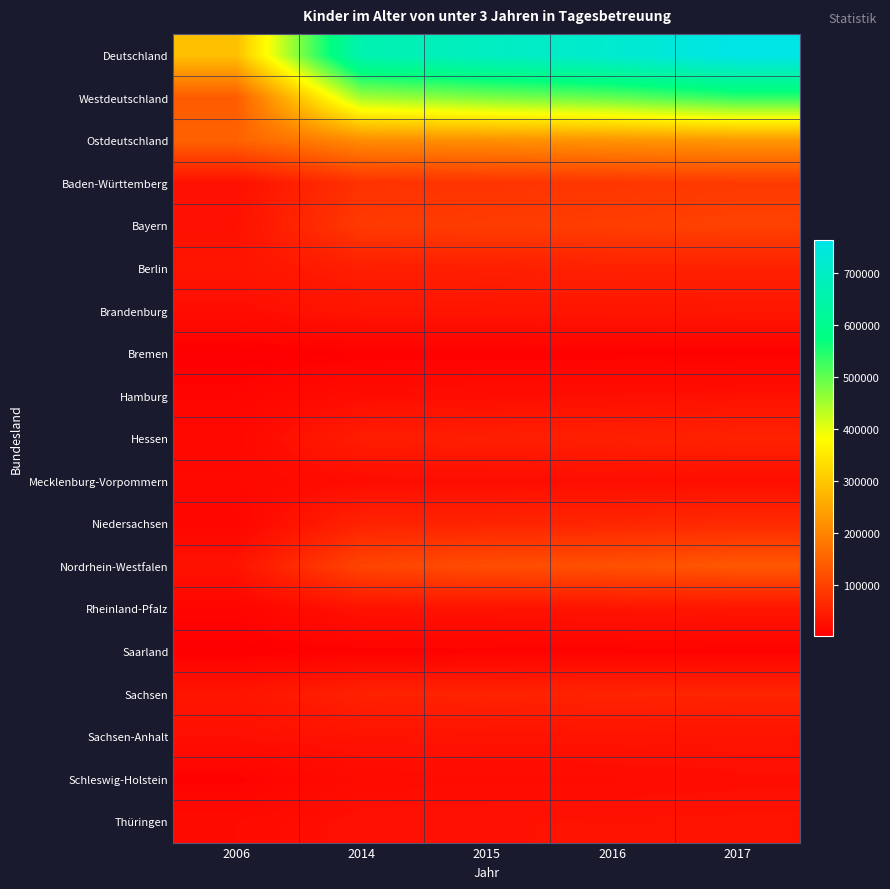

List the series in order of their peak value, lowest first.

Bremen, Saarland, Mecklenburg-Vorpommern, Schleswig-Holstein, Hamburg, Thüringen, Sachsen-Anhalt, Rheinland-Pfalz, Brandenburg, Berlin, Hessen, Sachsen, Niedersachsen, Baden-Württemberg, Bayern, Nordrhein-Westfalen, Ostdeutschland, Westdeutschland, Deutschland